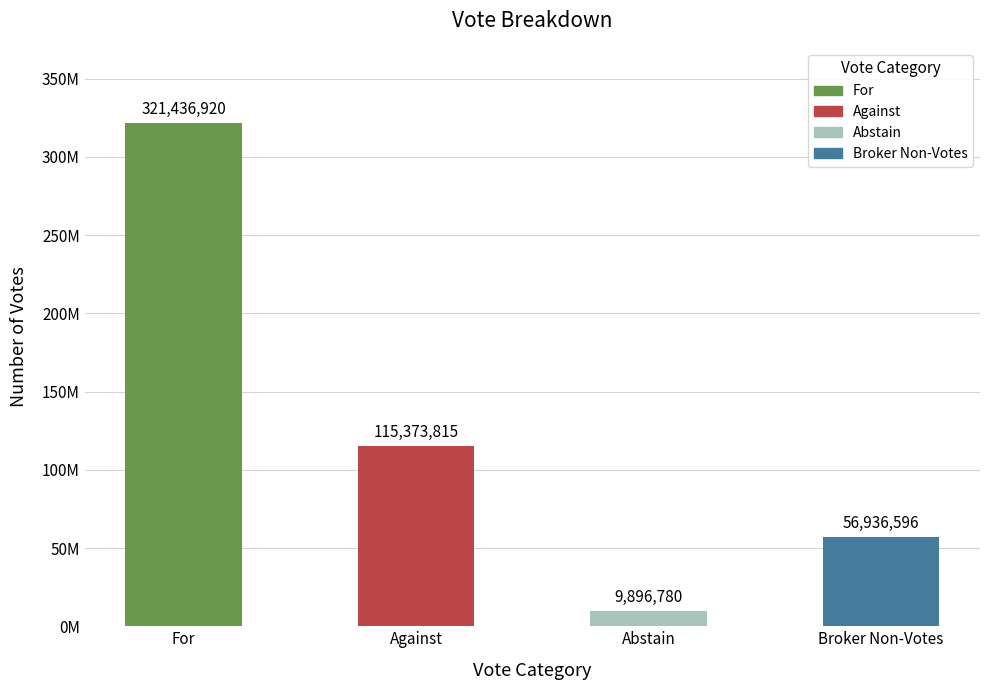

Rank the categories by value from highest to lowest.

For, Against, Broker Non-Votes, Abstain